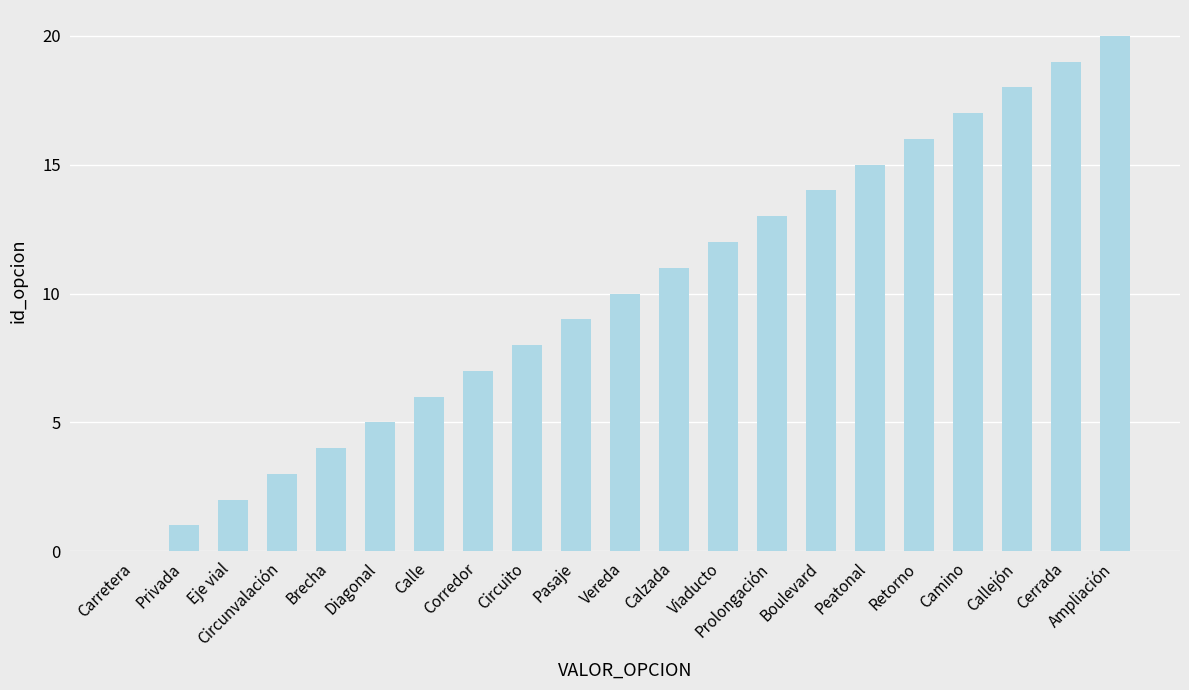

At which label is the value closest to 10?

Vereda